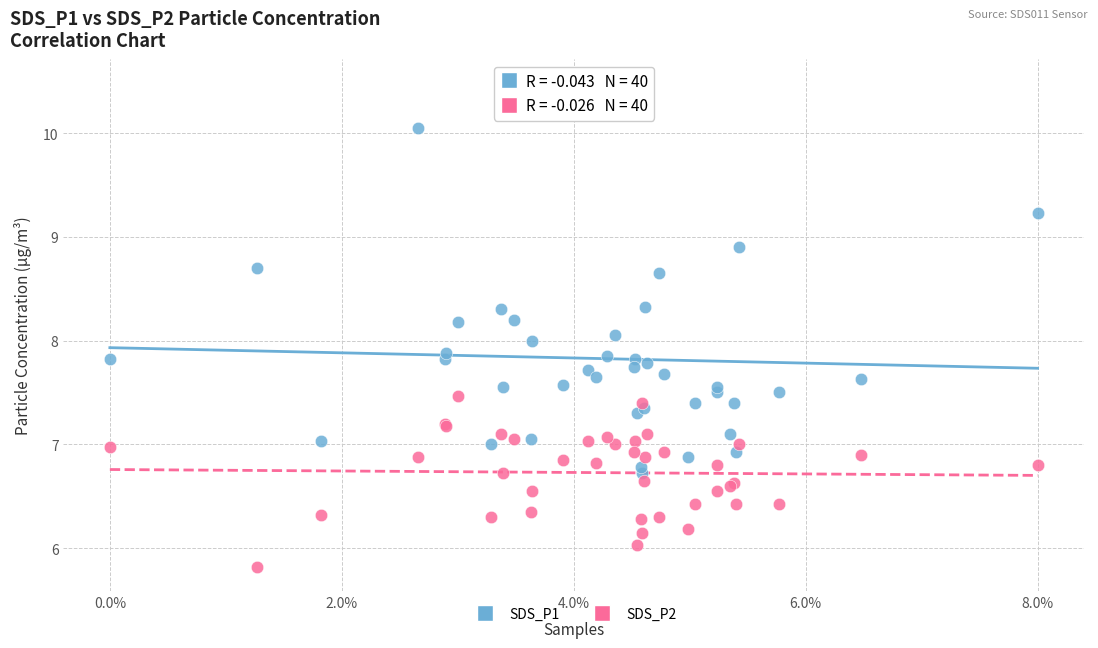

What are all the series names shown in the legend?

SDS_P1, SDS_P2